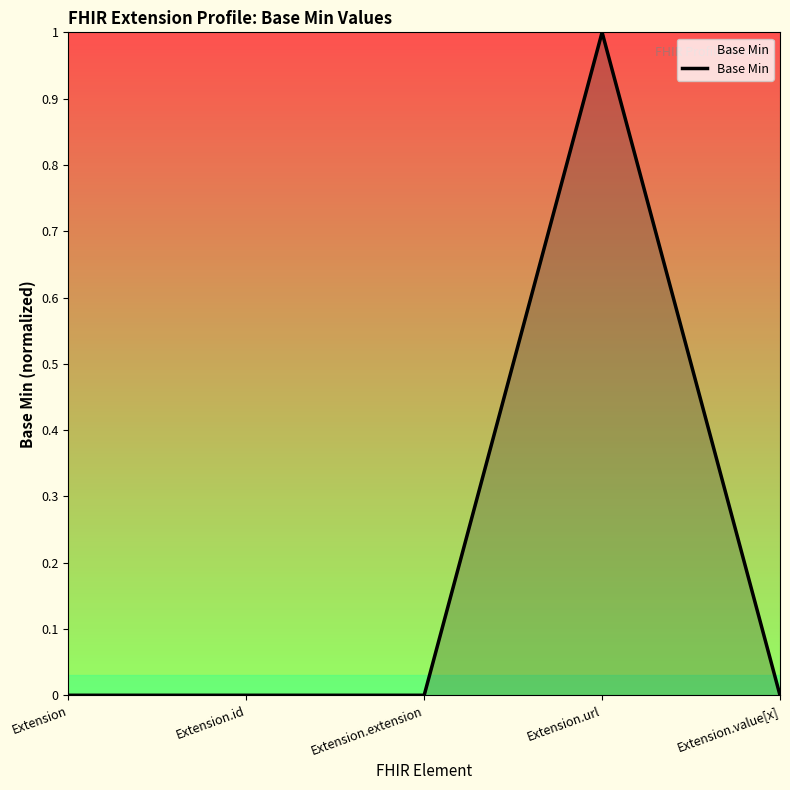

Is it true that the value at Extension.url is 1?

True